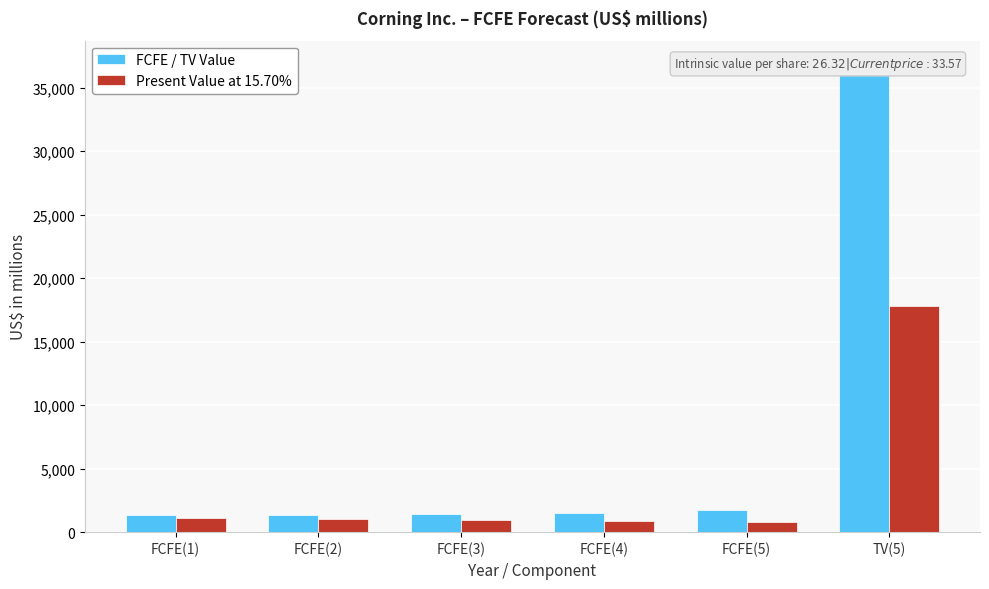

List the series in order of their overall mean, lowest first.

Present Value at 15.70%, FCFE / TV Value